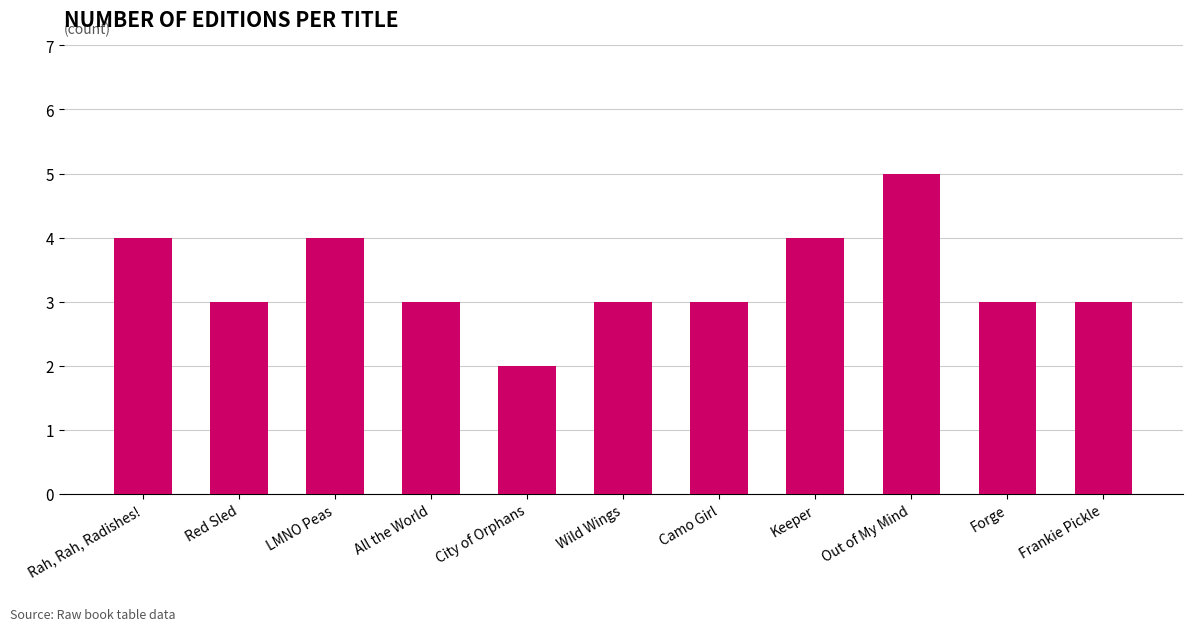

What is the approximate value at Rah, Rah, Radishes!?

4